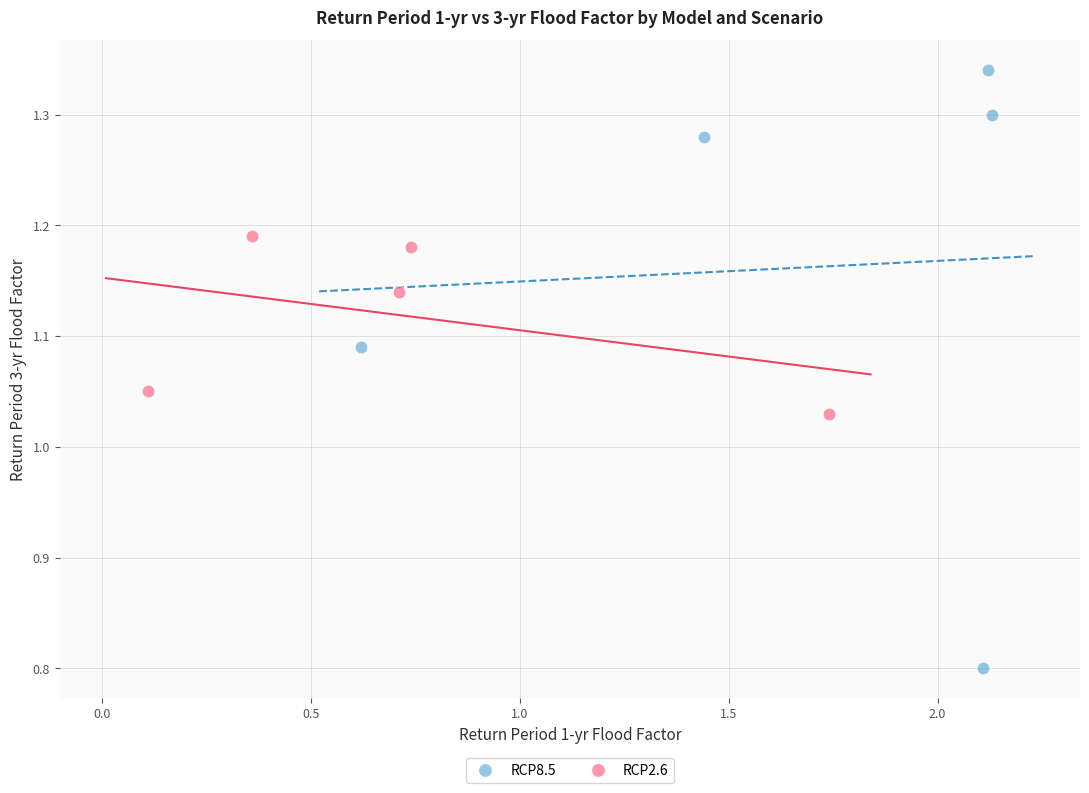

What are all the series names shown in the legend?

RCP8.5, RCP2.6